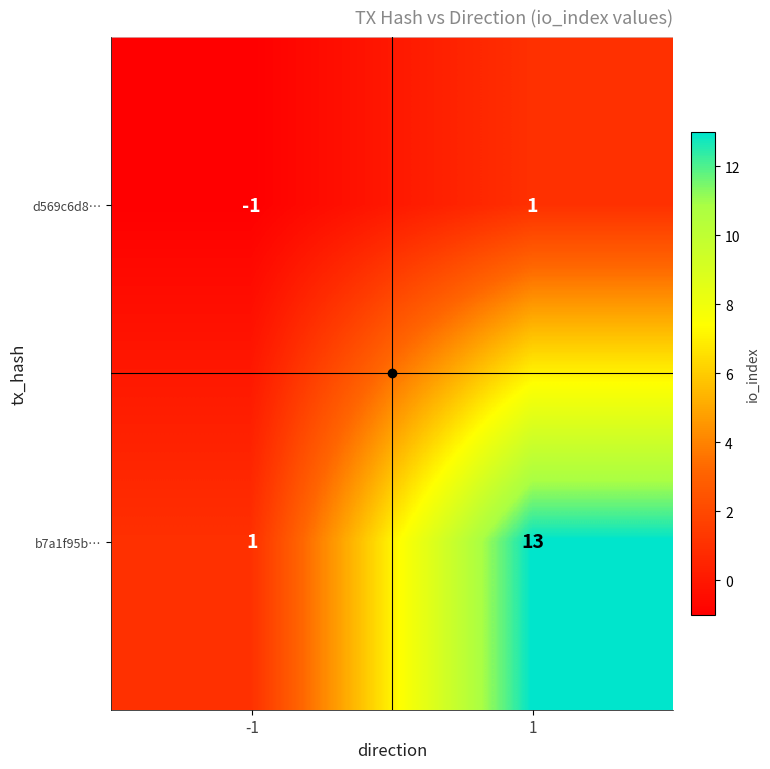

What is the highest value of the b7a1f95b… series?

13